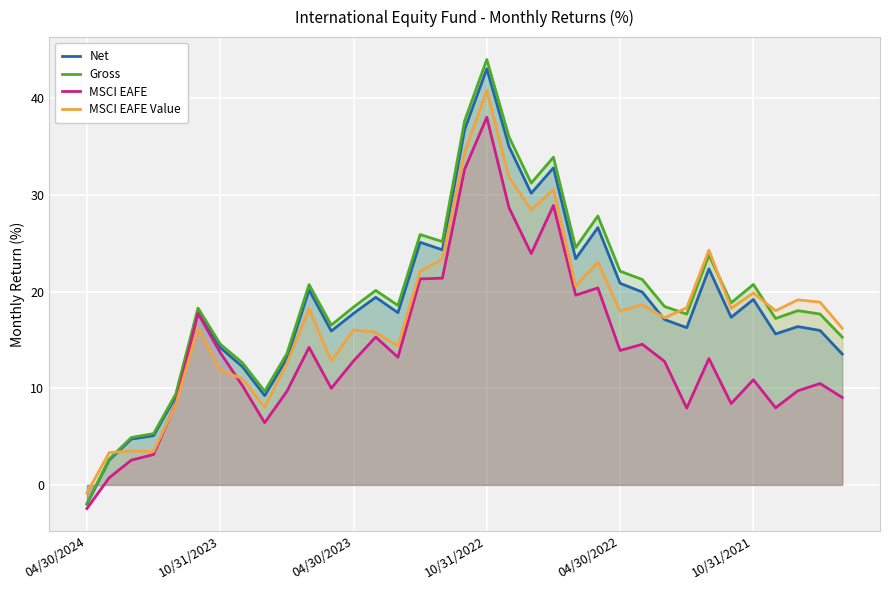

At which category does the chart reach its peak across all series?

10/31/2022